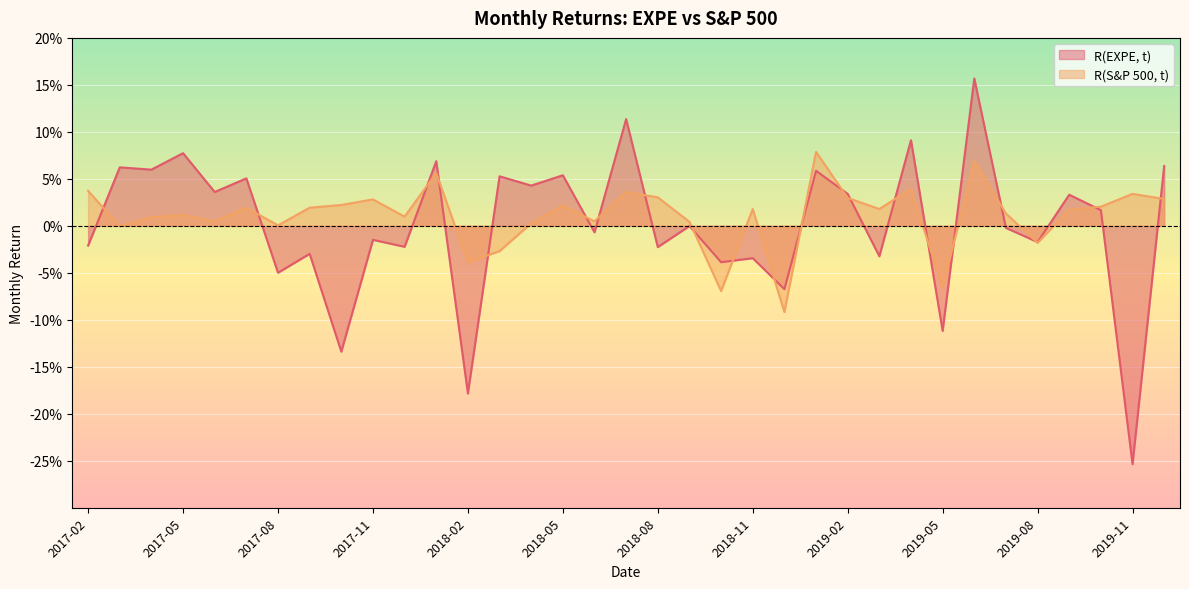

The R(S&P 500, t) series shows 0.0 at 2018-06. True or false?

False